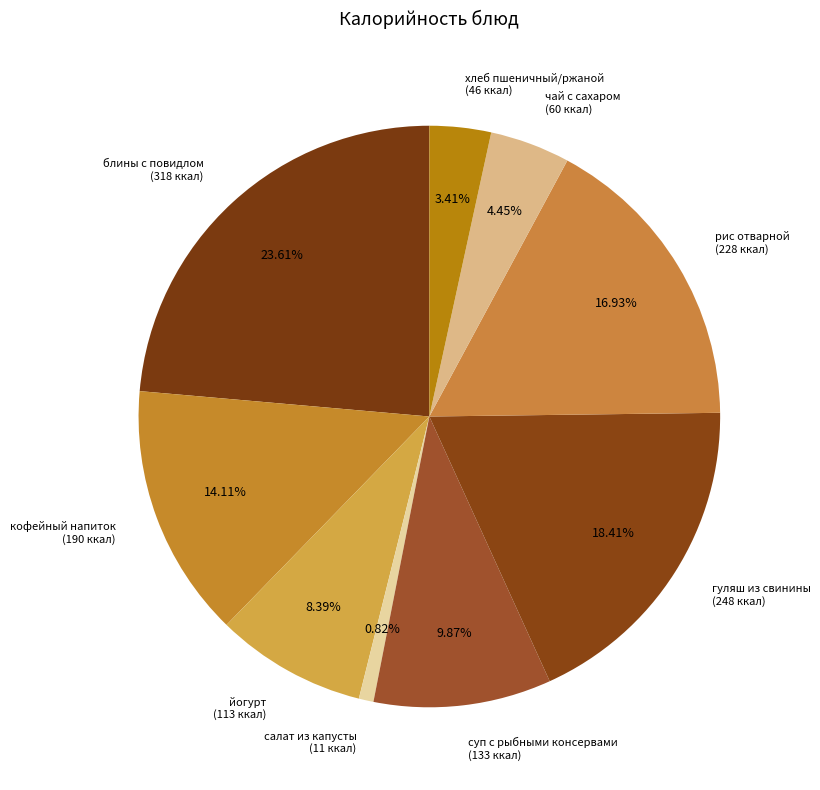

To the nearest percent, what is the average slice percentage?

11%